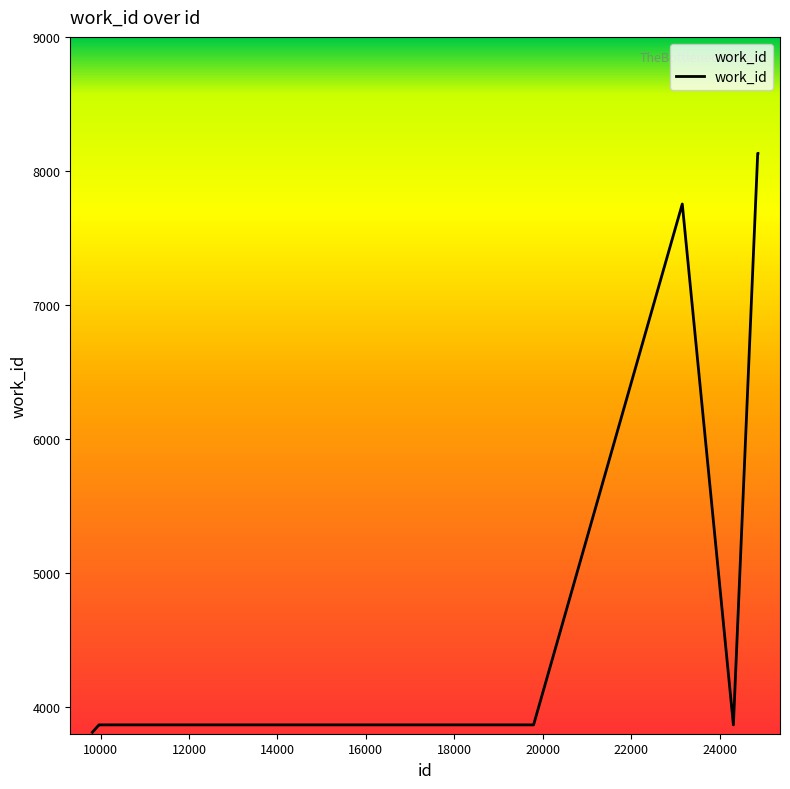

What is the maximum value shown in the chart?

8131